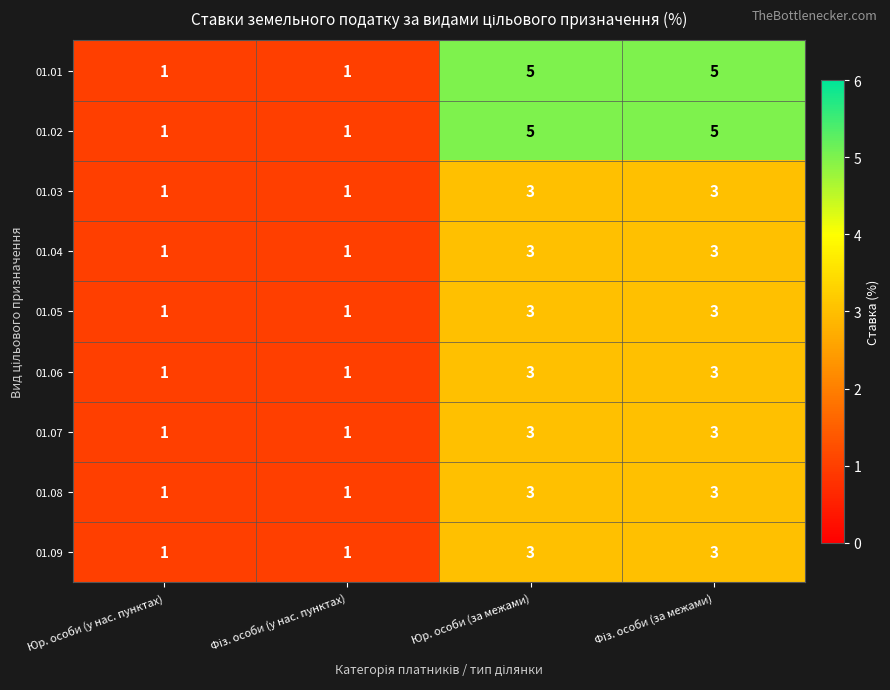

What is the sum of all 01.07 values?

8